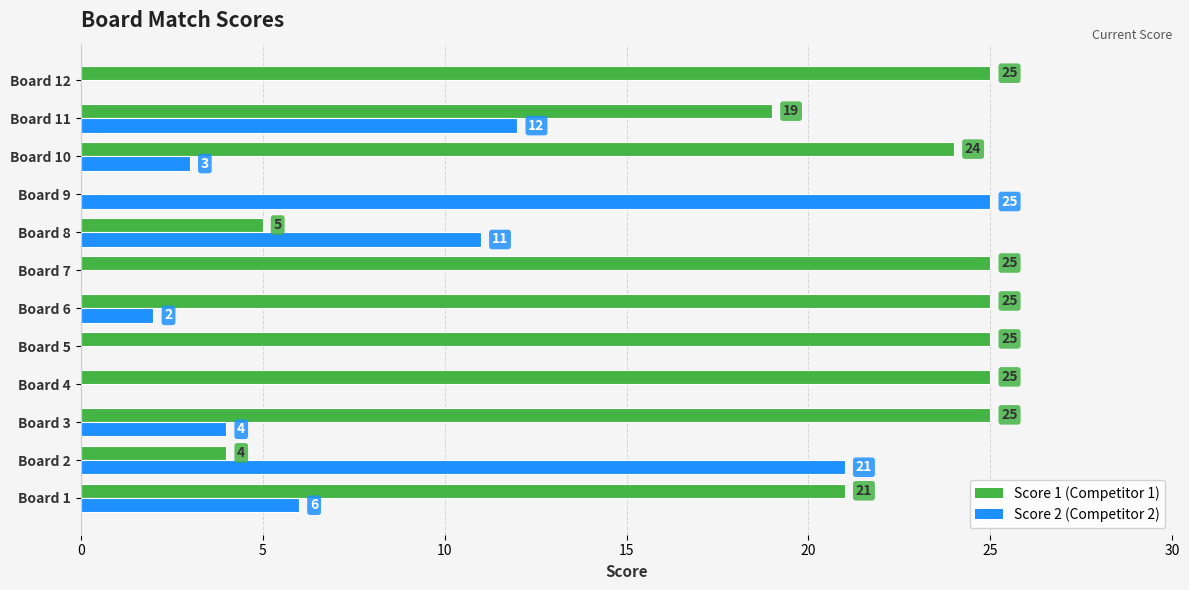

What is the total value across all series at Board 2?

25